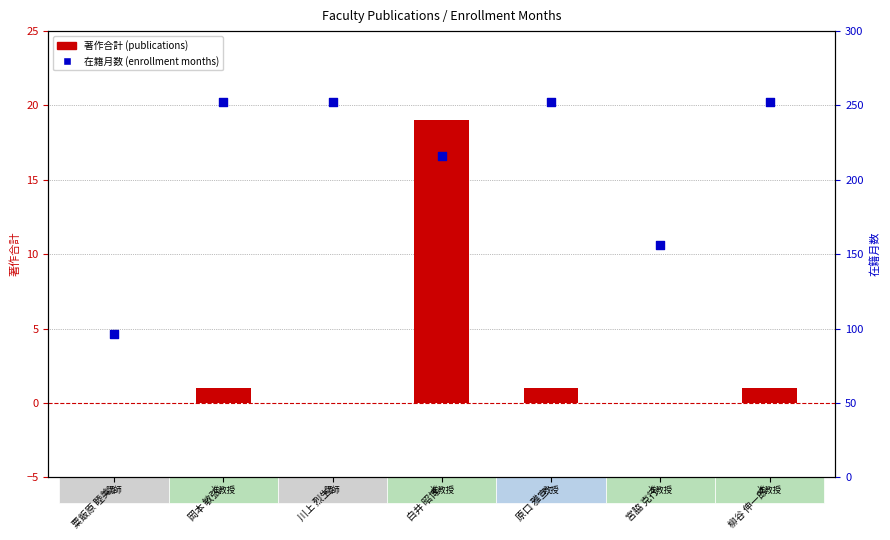

Which series contains the highest Y value?

在籍月数 (enrollment months)